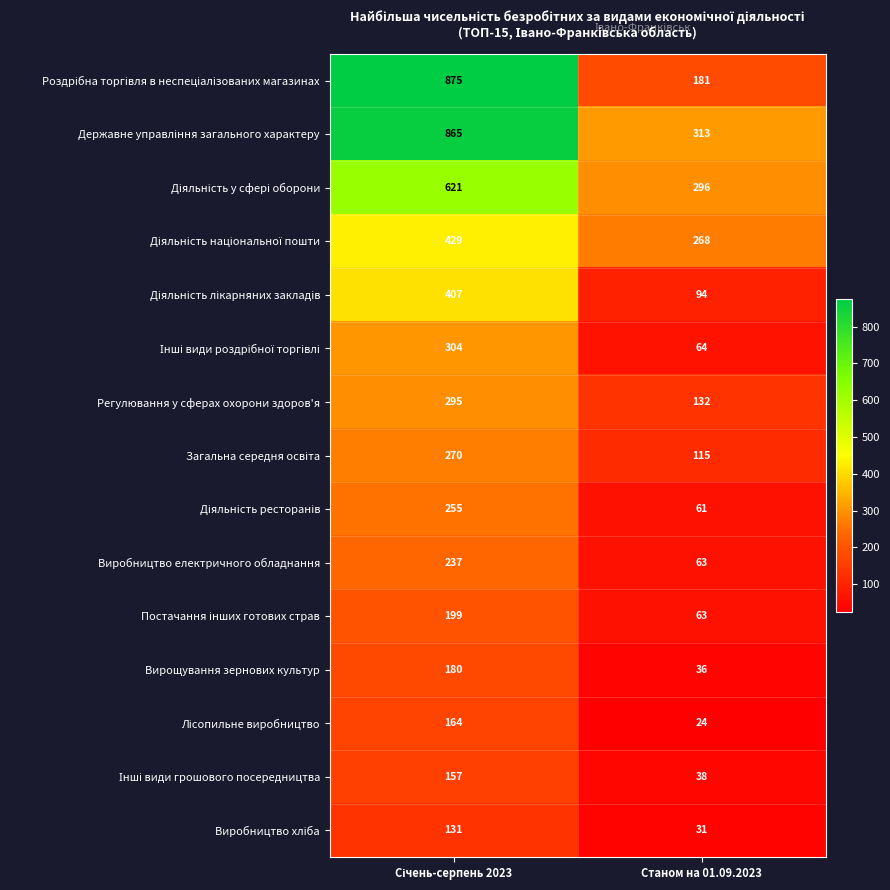

What is the greatest value displayed?

875